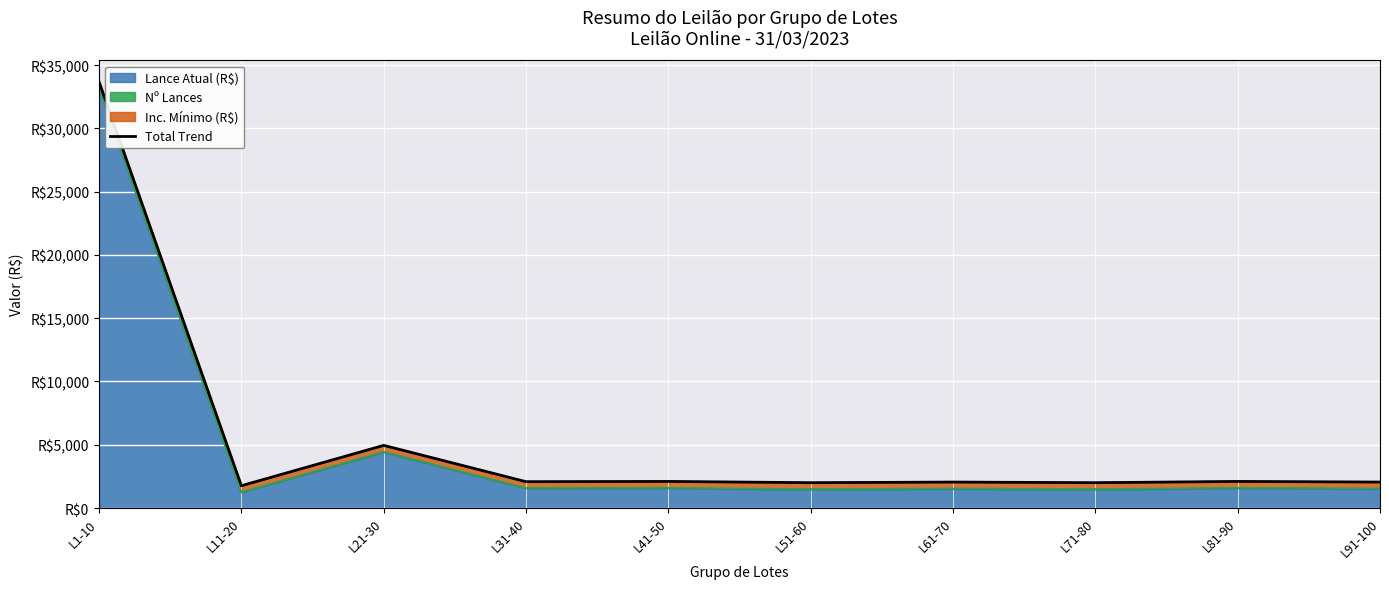

Which category has the highest value across all series?

L1-10